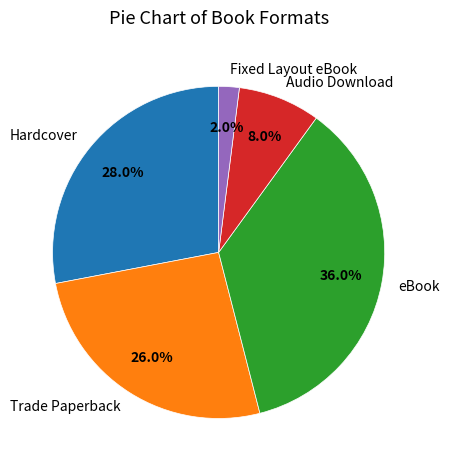

Approximately how many times larger is the value at Fixed Layout eBook compared to Trade Paperback?

0.1